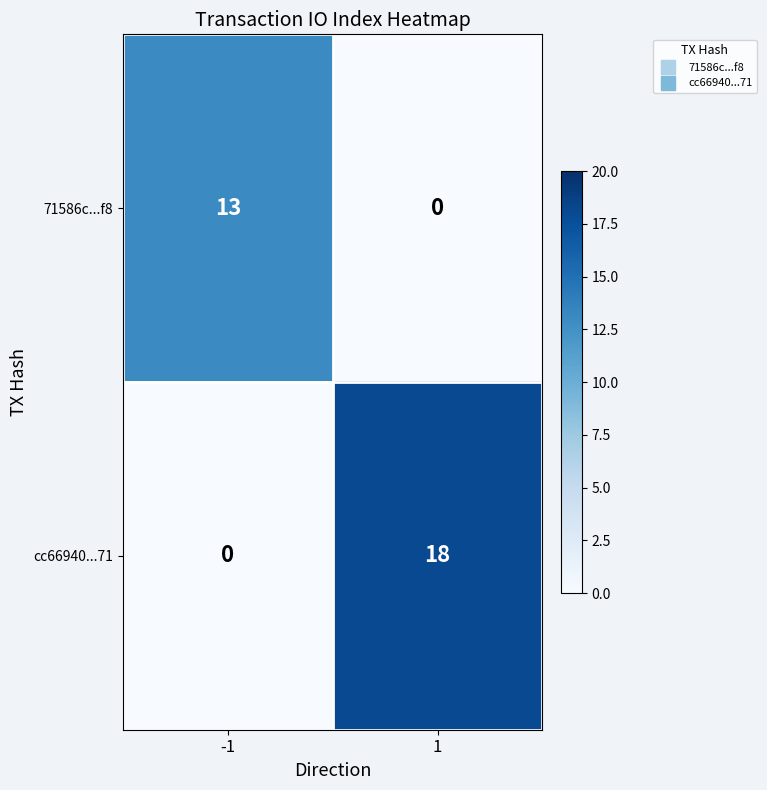

Is the value of cc66940...71 at 1 greater than the value of 71586c...f8 at -1?

Yes